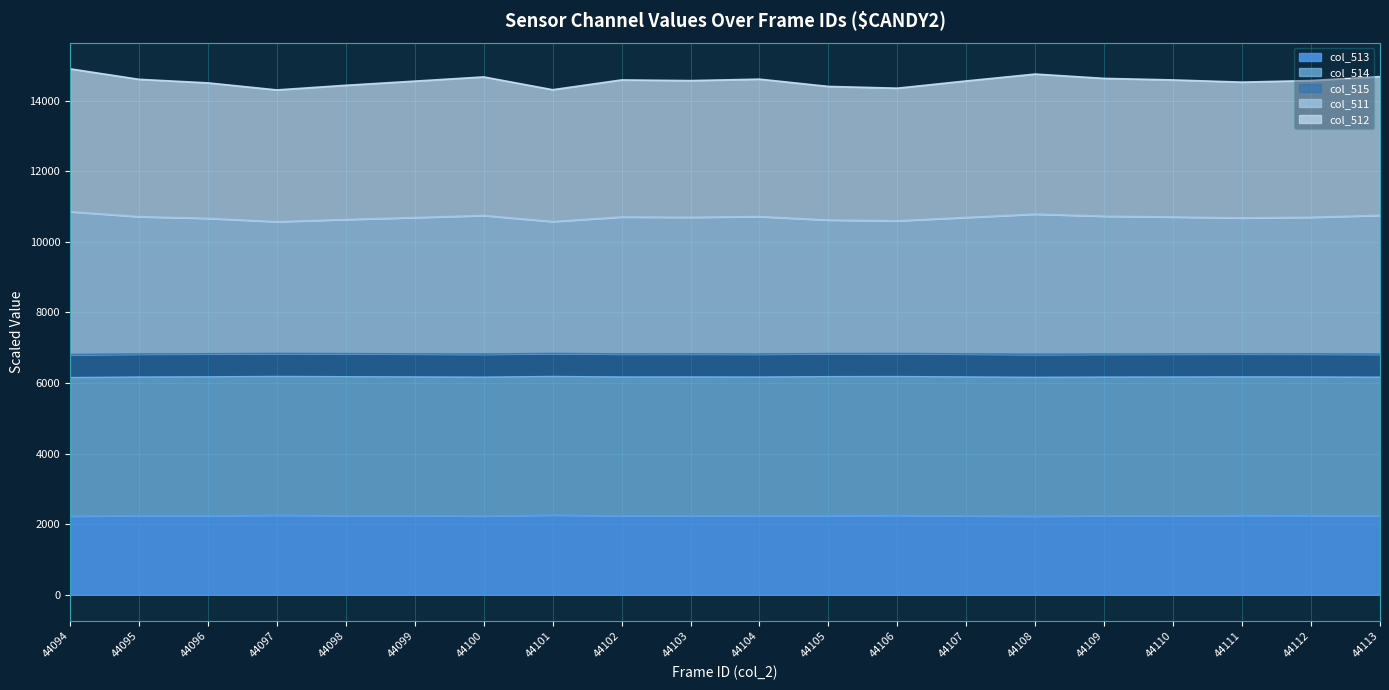

The value of col_513 at 44096 is 3328.1. True or false?

False